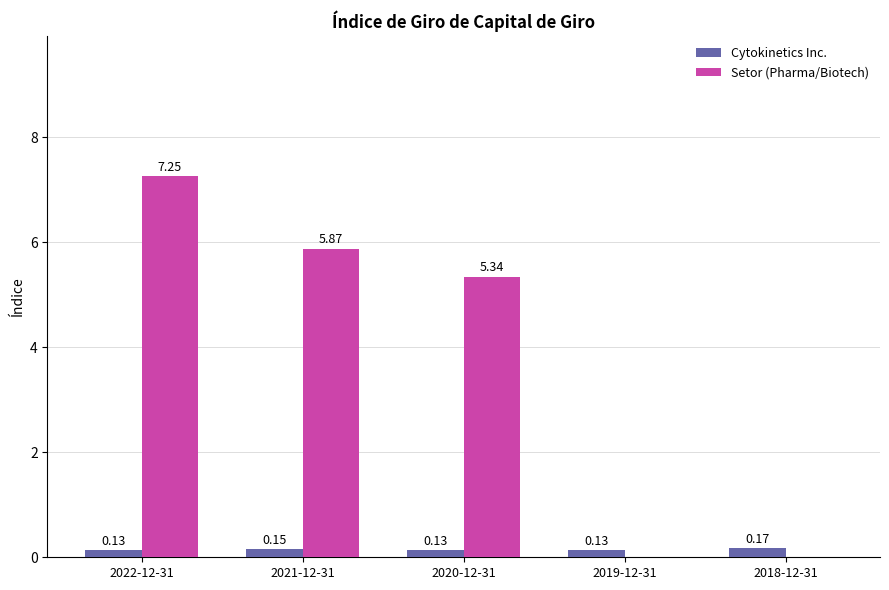

Between 2022-12-31 and 2020-12-31, which series saw the biggest shift?

Setor (Pharma/Biotech)